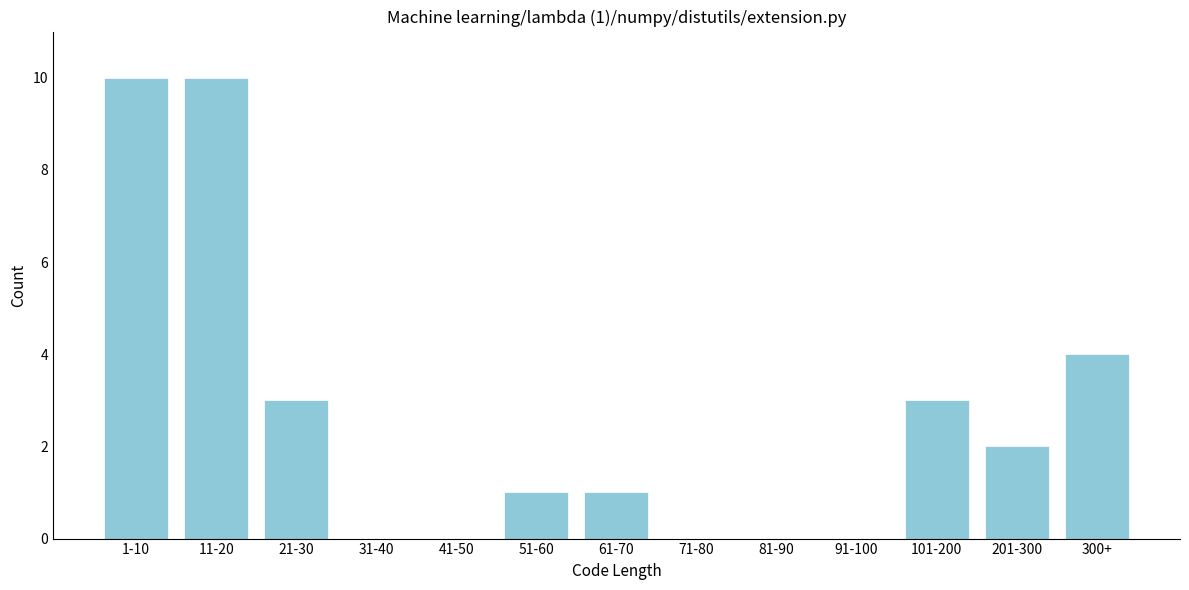

Reading left to right, transcribe all the data shown in this chart.

1-10=10	11-20=10	21-30=3	31-40=0	41-50=0	51-60=1	61-70=1	71-80=0	81-90=0	91-100=0	101-200=3	201-300=2	300+=4